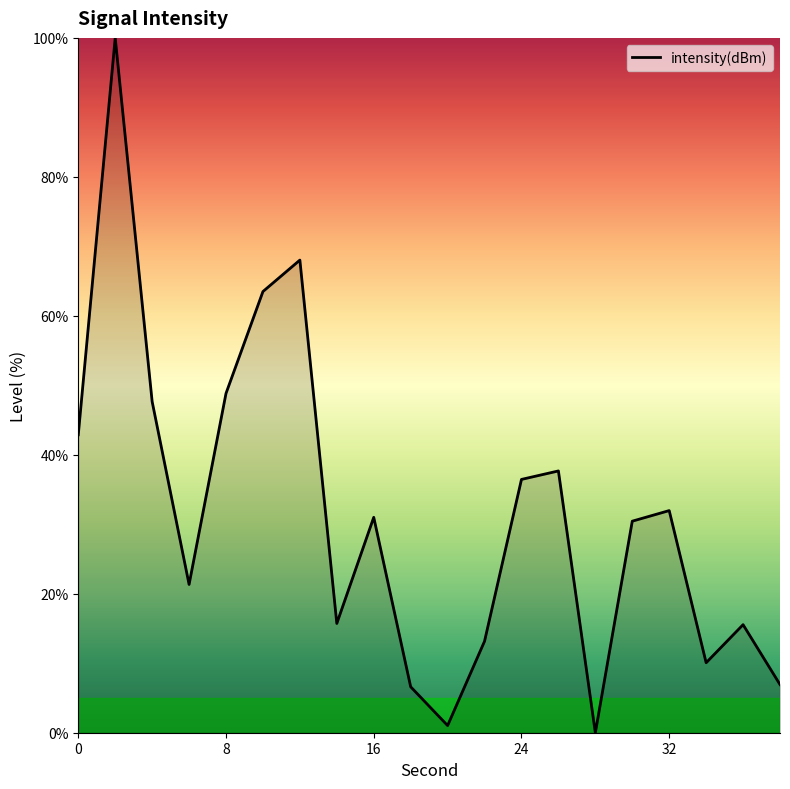

What is the difference between the maximum and minimum values?

100.0